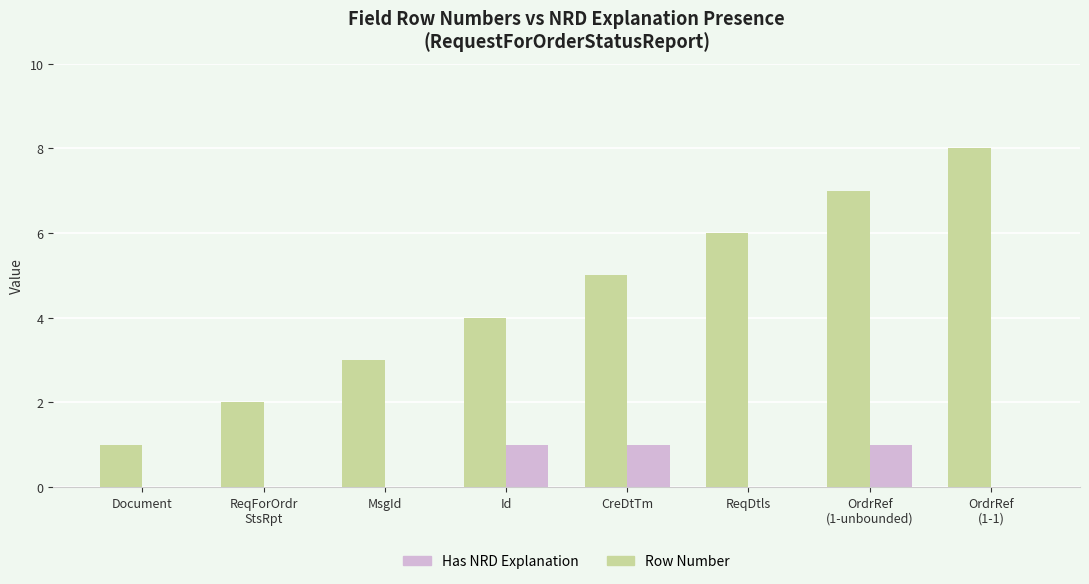

The value of Row Number at CreDtTm is 5. True or false?

True